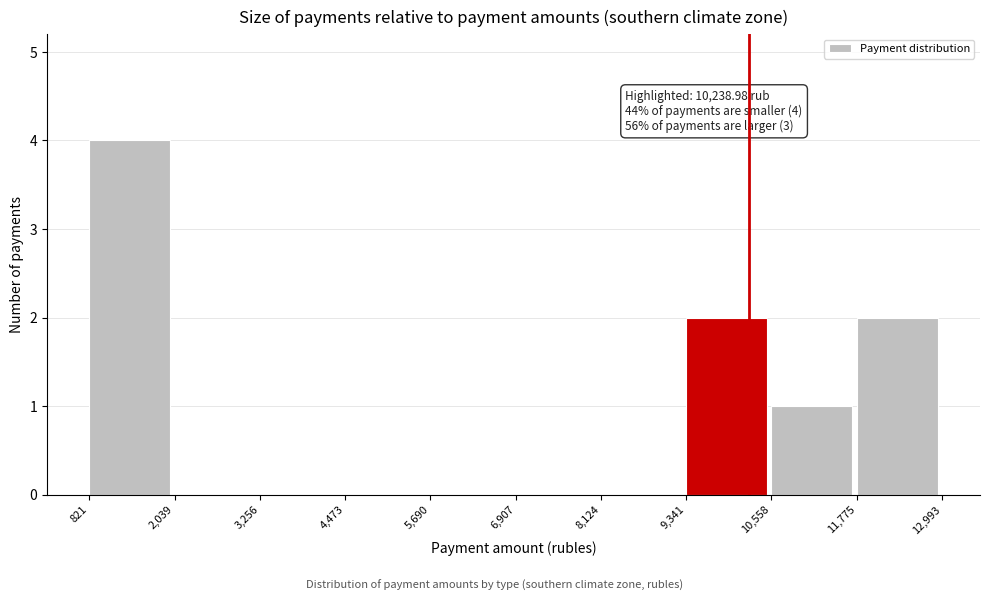

Which range on the x-axis has the tallest bar?

821 to 2,039